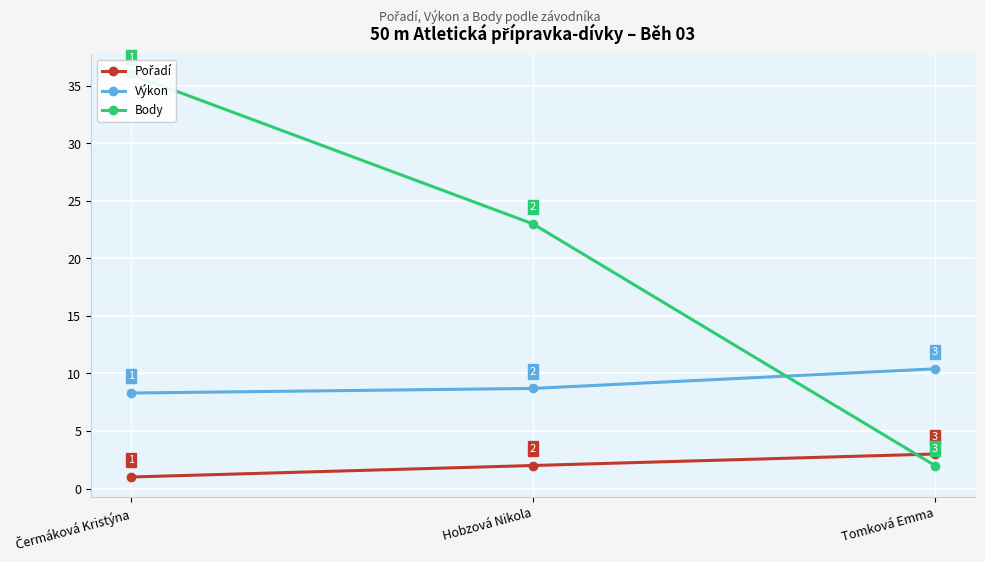

At which label does Body first exceed 23?

Čermáková Kristýna